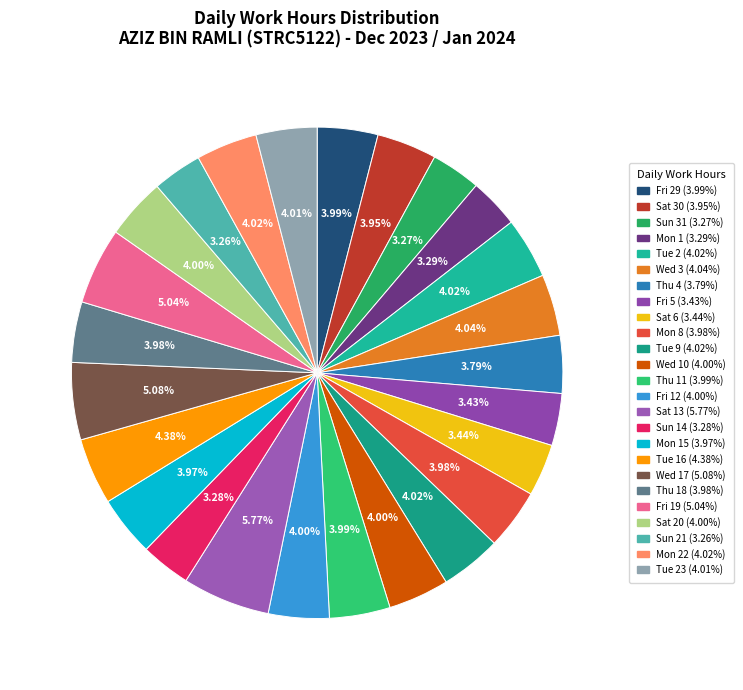

How many segments does this pie chart have?

25